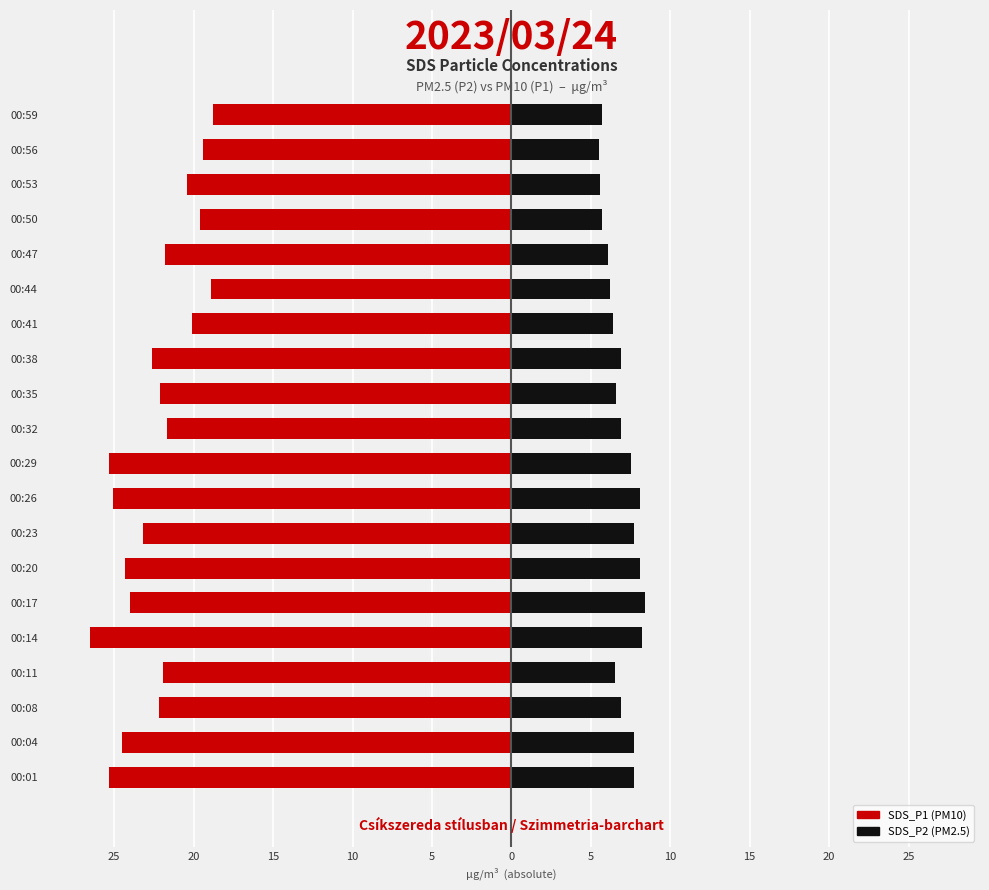

Which series changed the most between 00:29 and 00:35?

SDS_P1